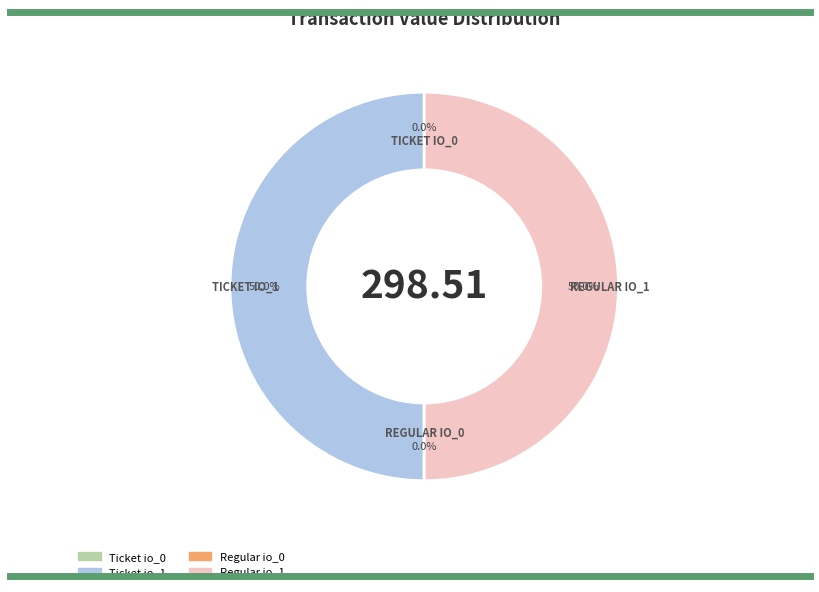

How much of the chart is everything except Regular io_1?

50.0%